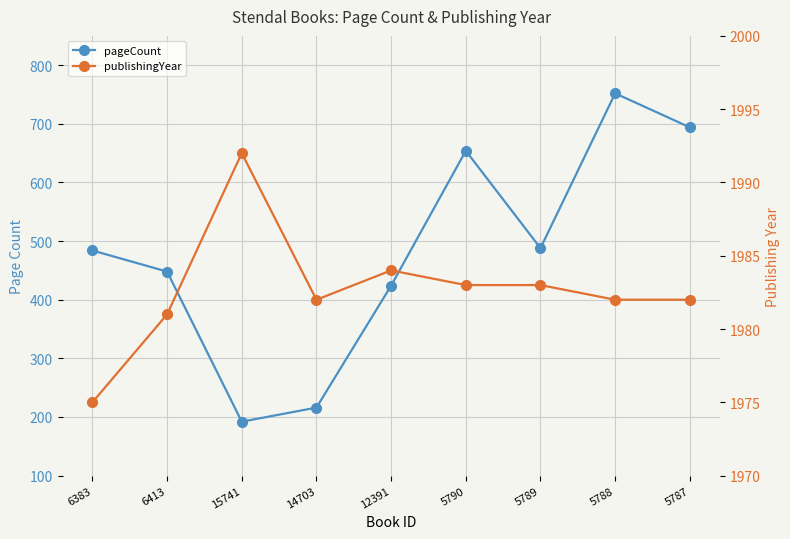

Reading left to right, list all the values displayed in this chart.

pageCount: 484	448	192	216	424	654	488	752	694
publishingYear: 1975	1981	1992	1982	1984	1983	1983	1982	1982